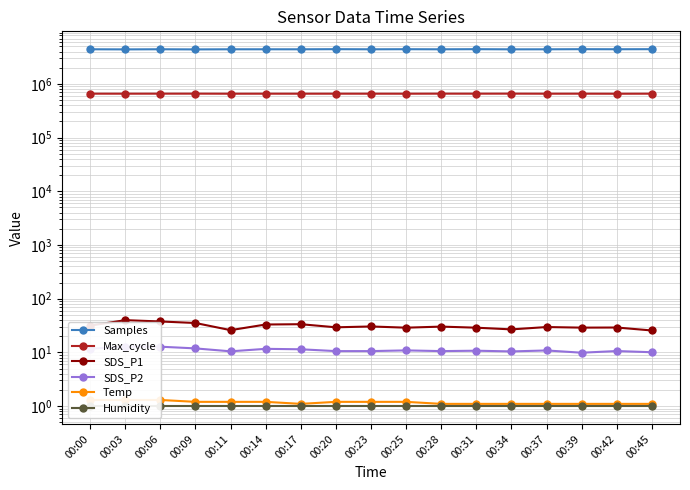

At which label does SDS_P1 first exceed 29?

00:00